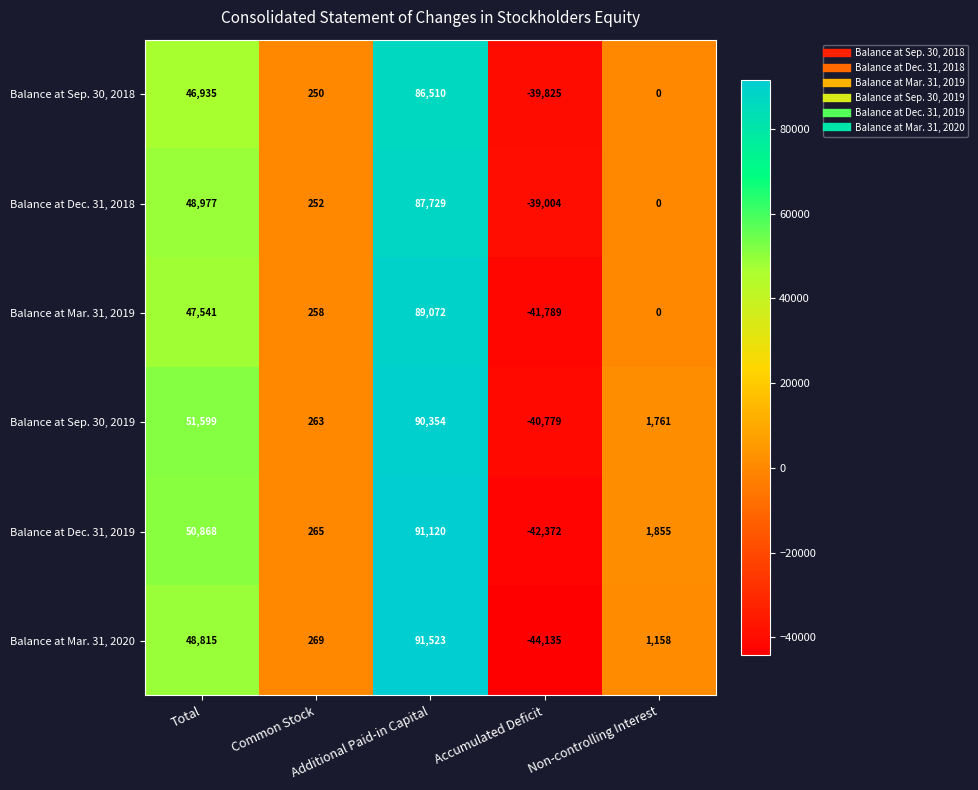

Between Total and Common Stock, which series saw the biggest shift?

Balance at Sep. 30, 2019